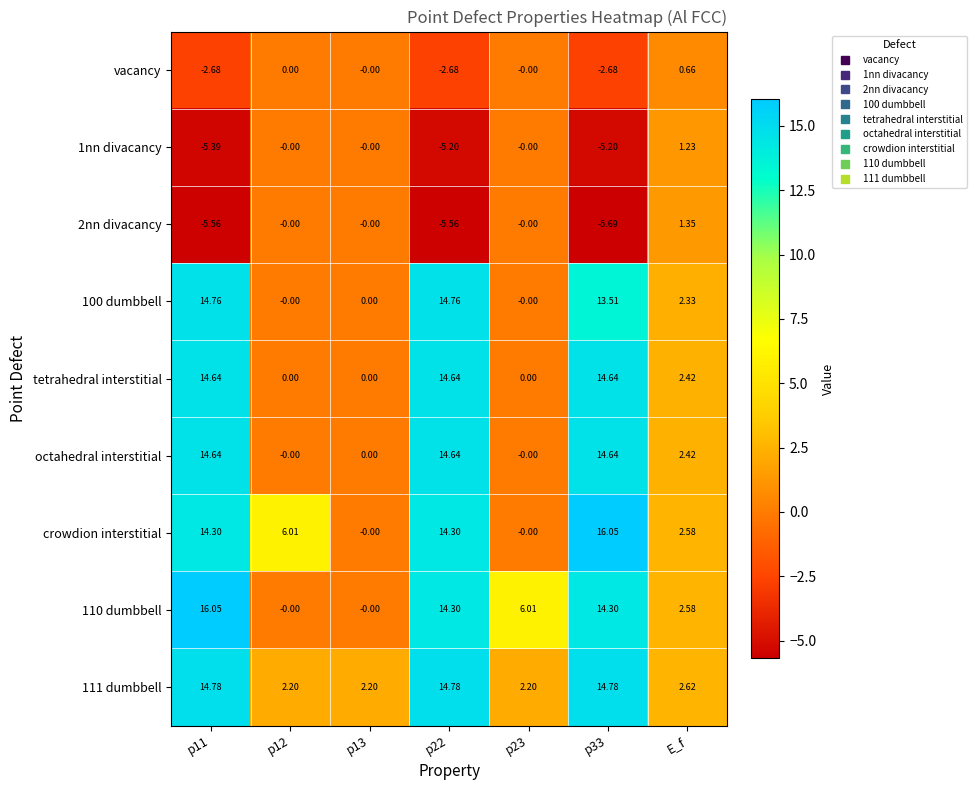

Where is tetrahedral interstitial nearest to the value 7?

E_f